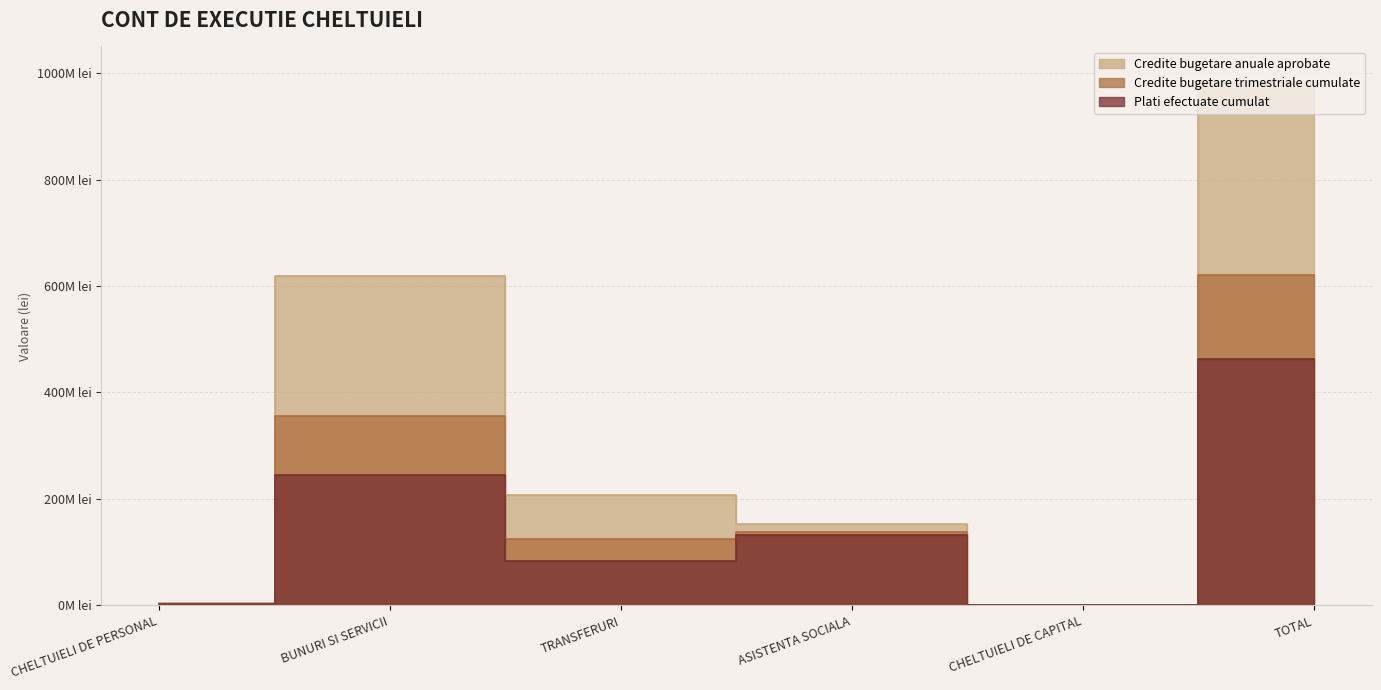

Where is Credite bugetare anuale aprobate nearest to the value 491550125?

BUNURI SI SERVICII